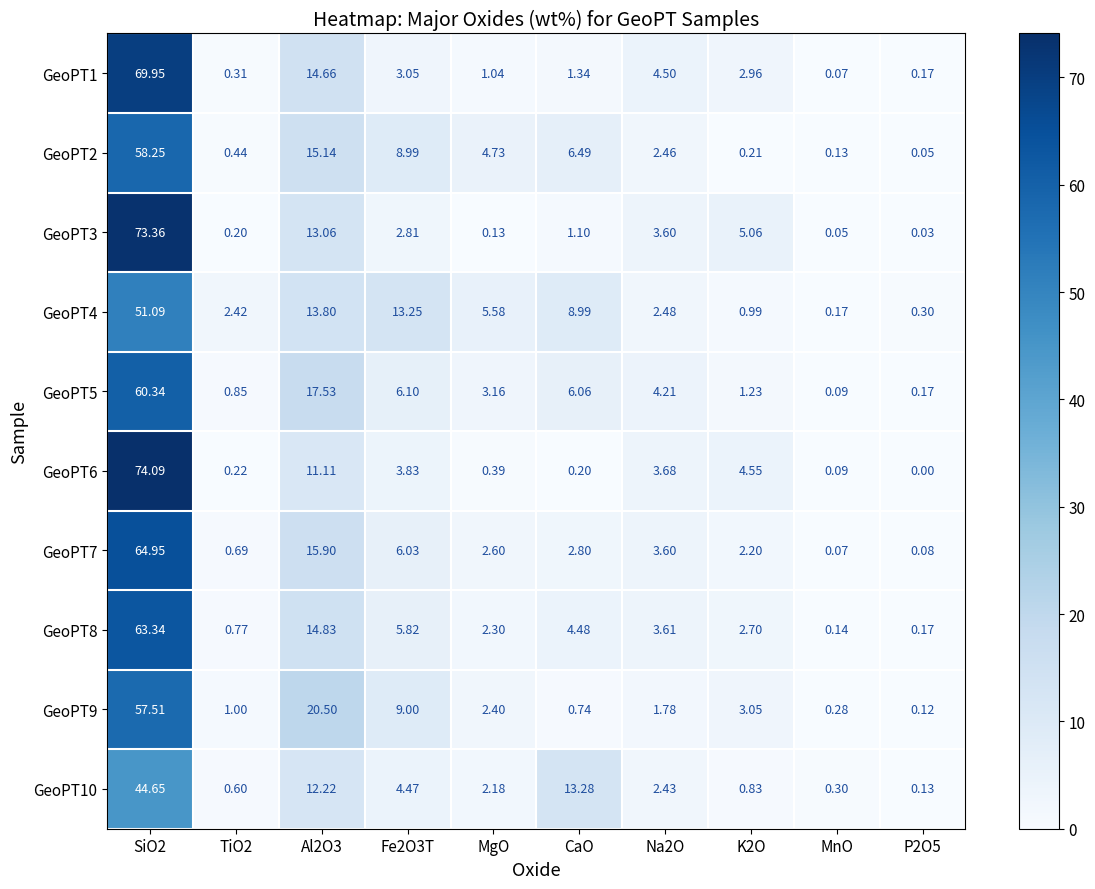

What is the maximum value shown in the chart?

74.1